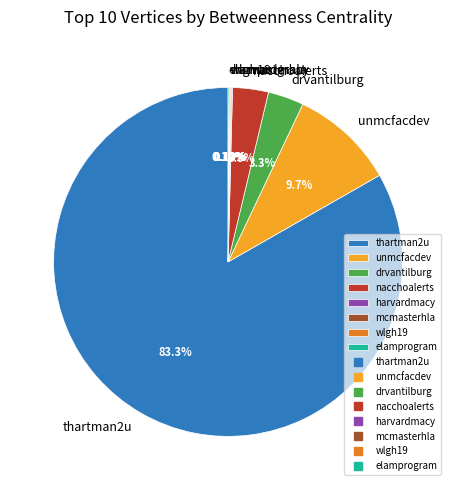

Is thartman2u the majority of the pie?

Yes